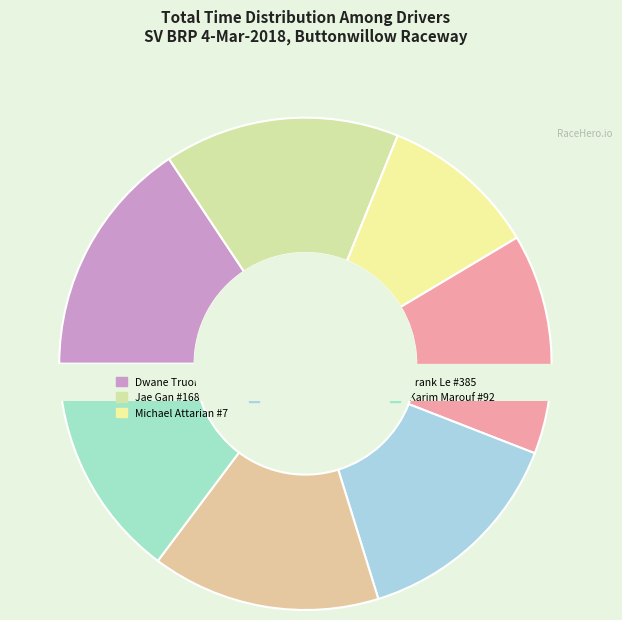

True or false: Karim Marouf #92 accounts for 22% of the total.

False